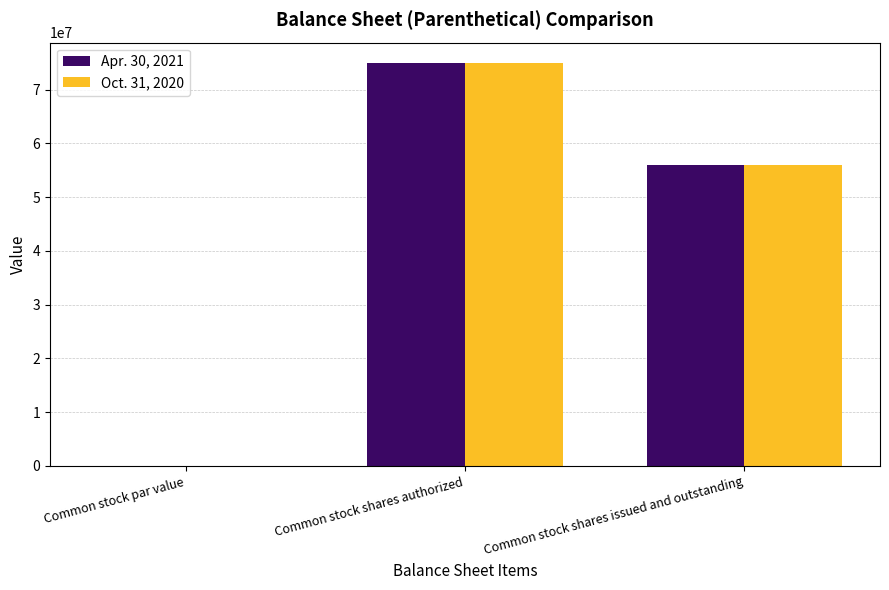

What is the maximum value shown in the chart?

75000000.0